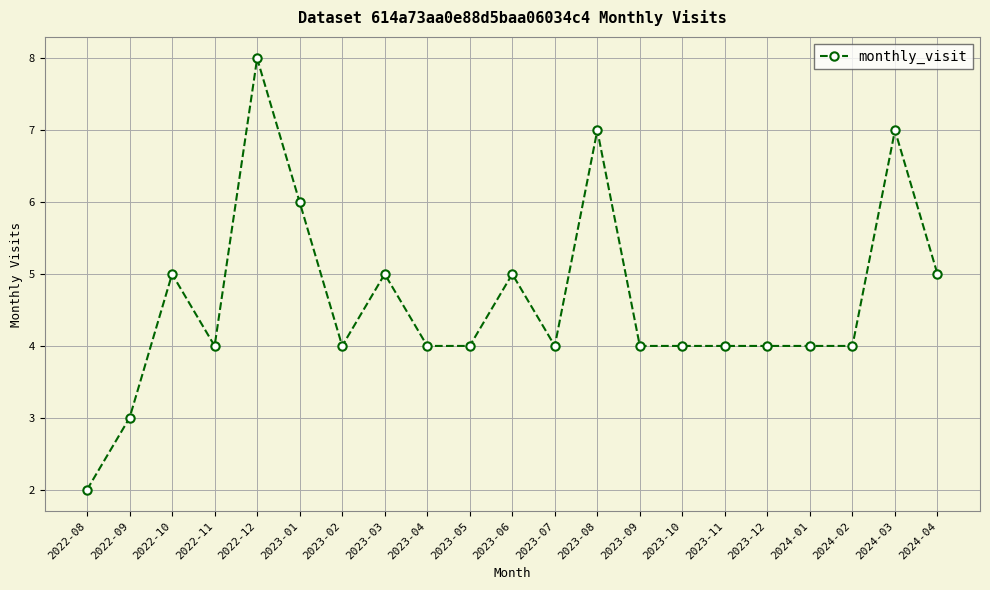

What is the change in value from 2022-08 to 2023-09?

+2